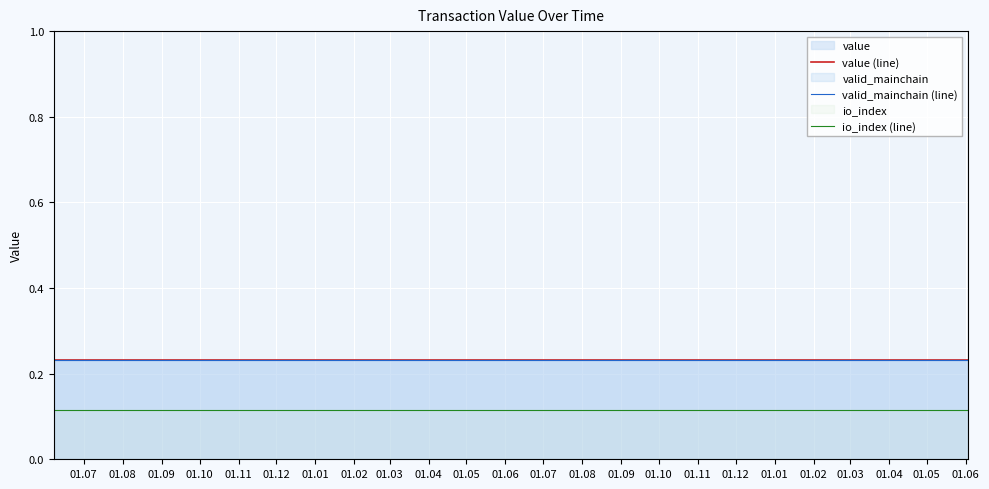

What is the spread (max minus min) of values at 01.01?

0.1